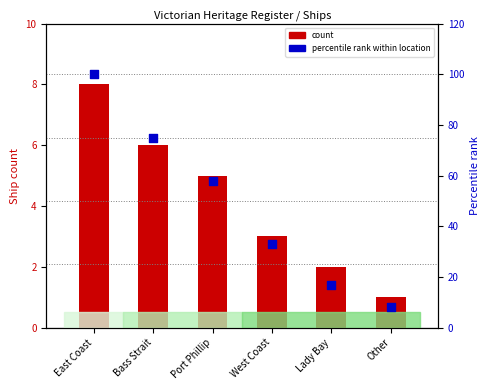

Which series has the largest total across all categories?

percentile rank